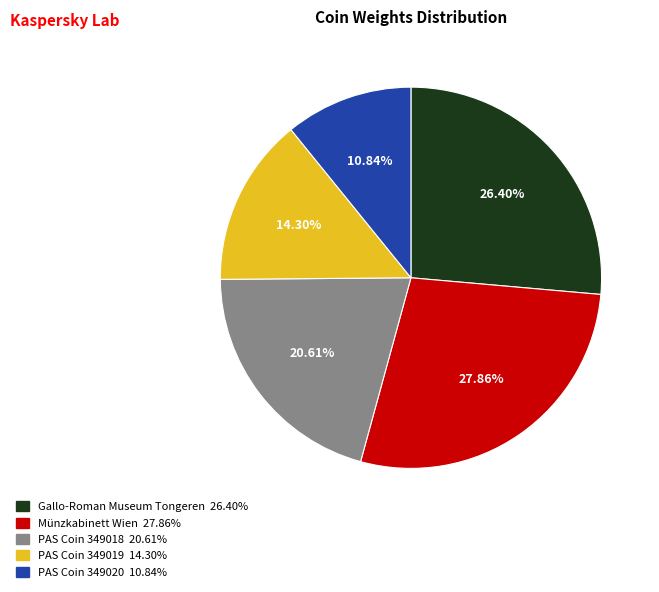

The PAS Coin 349020 slice represents 11% of the pie. True or false?

True